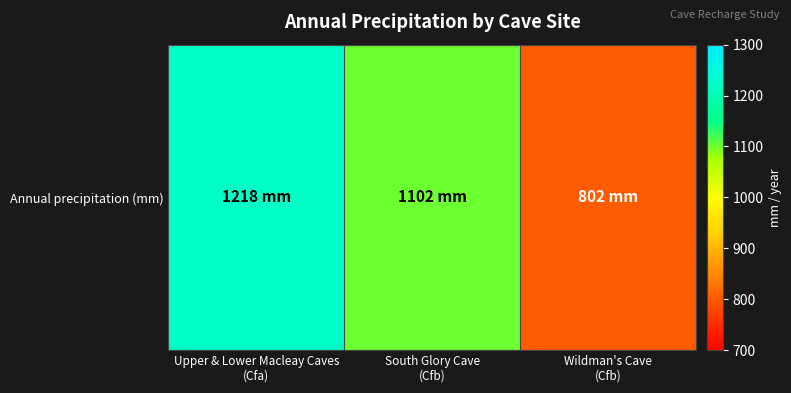

What is the ratio of the value at Wildman's Cave
(Cfb) to the value at South Glory Cave
(Cfb)?

0.7